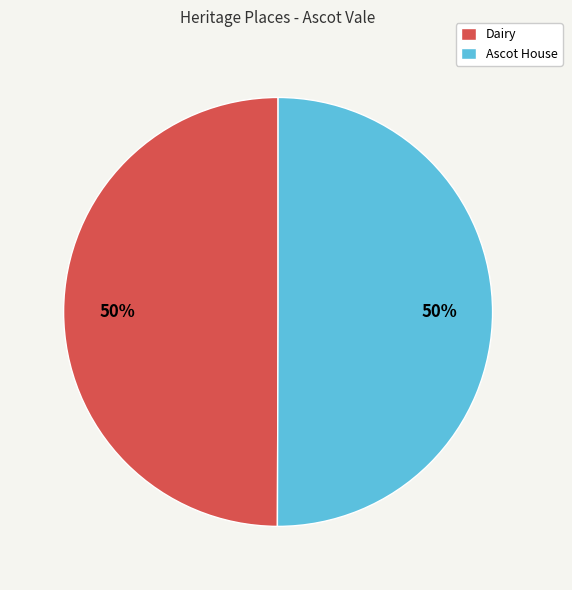

Approximately how many times larger is the value at Dairy compared to Ascot House?

1.0